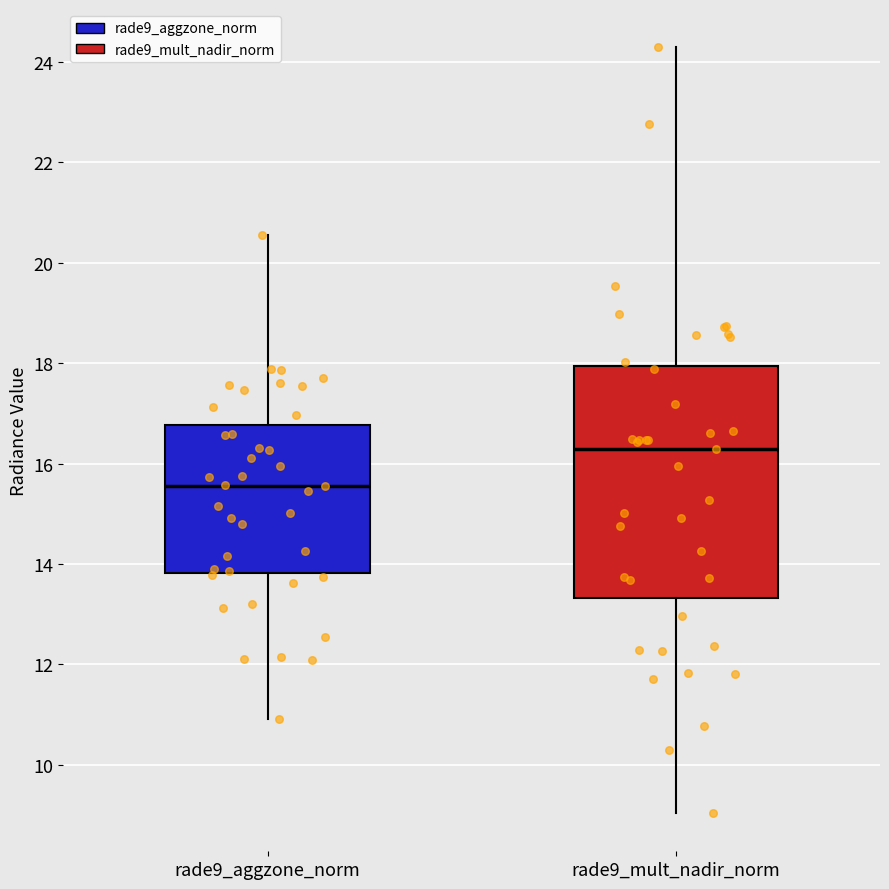

Where is the upper edge of the box for rade9_aggzone_norm on the y-axis? The values are not printed on the chart, so give them approximately, as read against the axis.

16.8